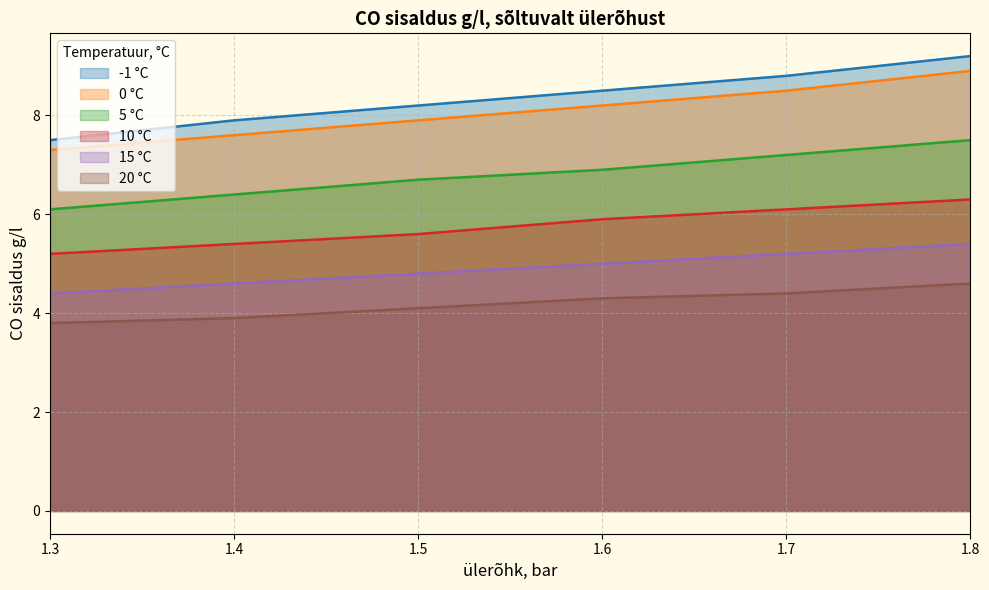

Is it true that 0 equals 11.4 at 1.6?

False